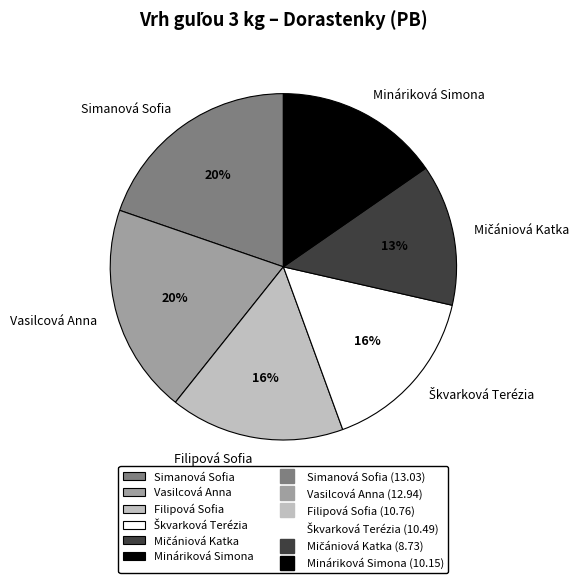

True or false: Mináriková Simona accounts for 22% of the total.

False